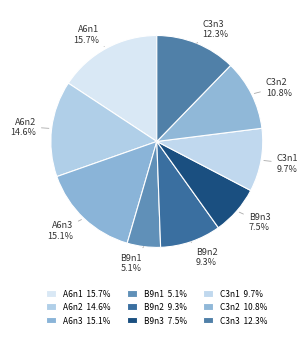

Do A6n1 and B9n3 together represent more than half of the pie?

No